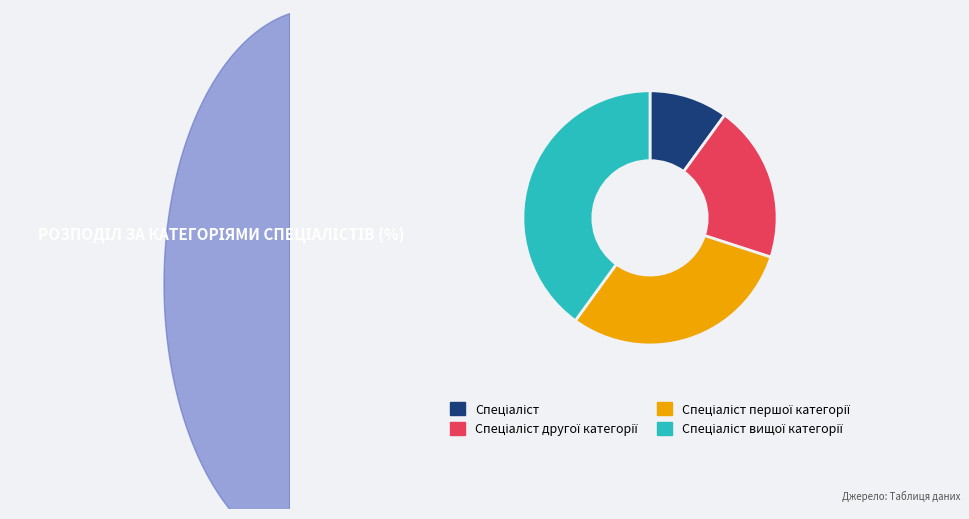

What is the smallest slice in the pie chart?

Спеціаліст